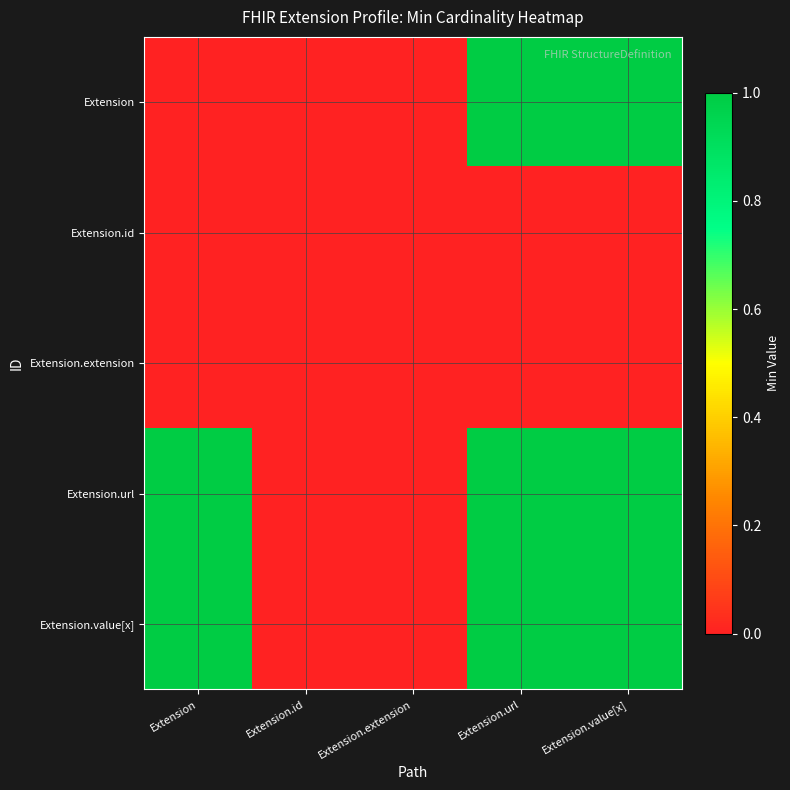

Which series has the largest total across all categories?

Extension.url